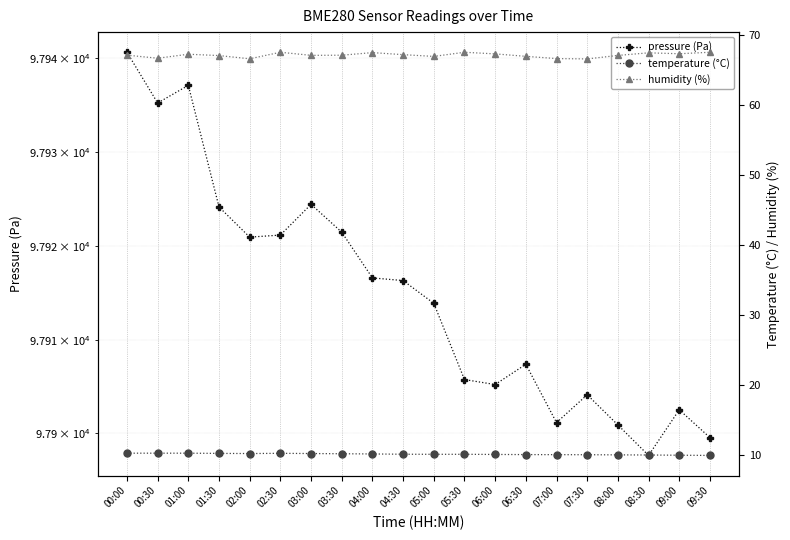

What is the average value of the humidity (%) series?

67.1